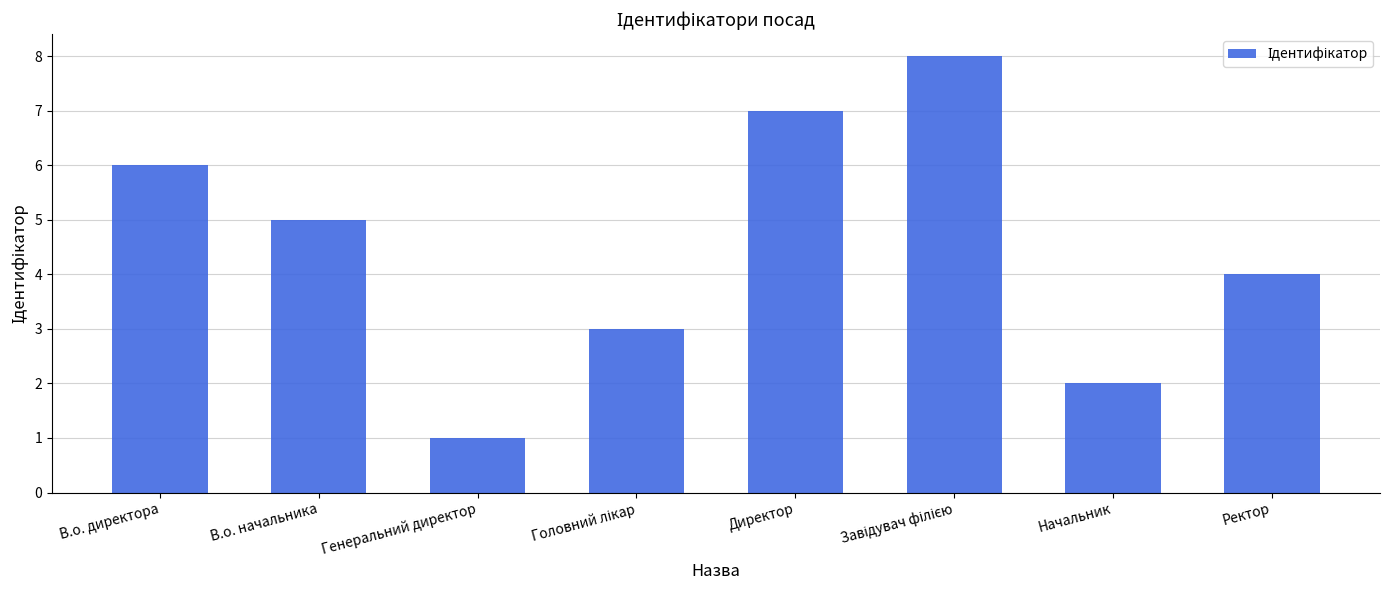

What is the label of the 5th bar from the left?

Директор